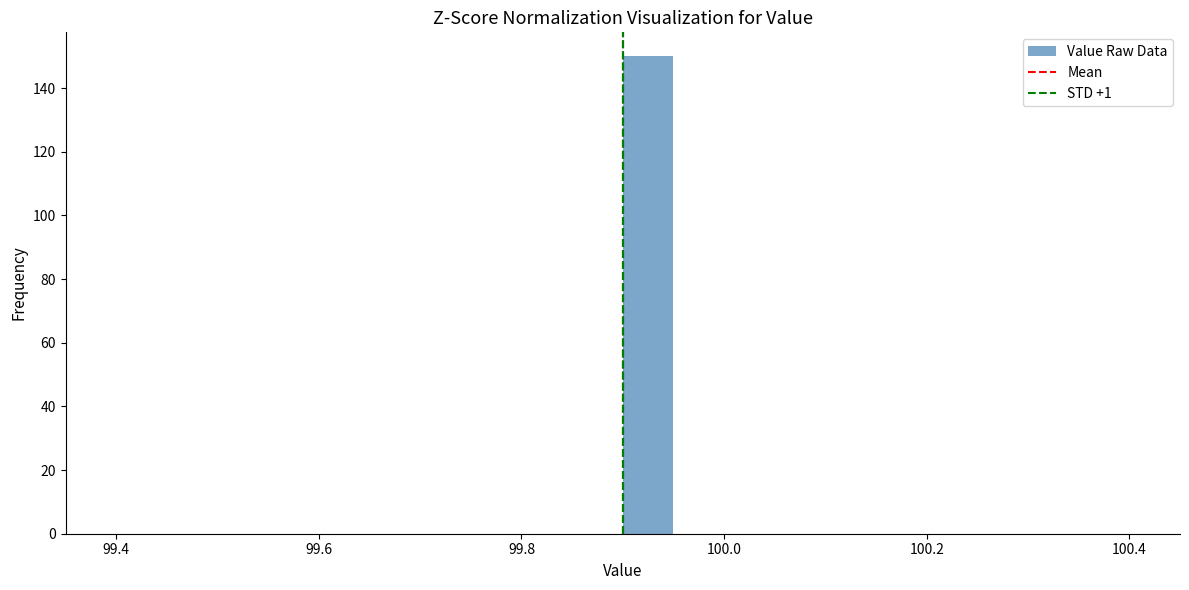

Read against the x-axis, roughly where is the centre of the tallest bar?

99.92